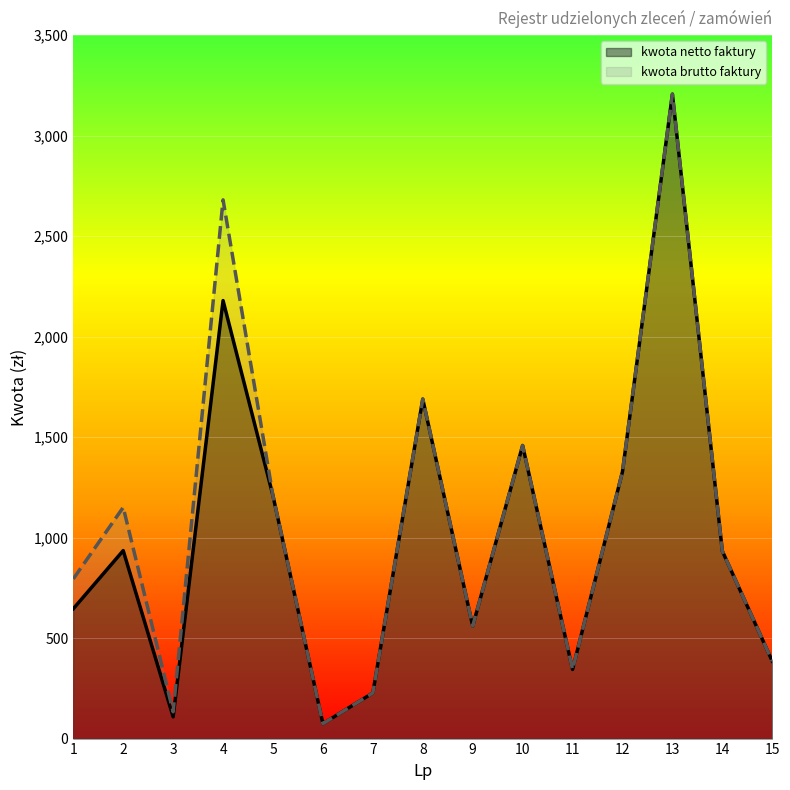

Which series has the largest range (max minus min)?

kwota netto faktury